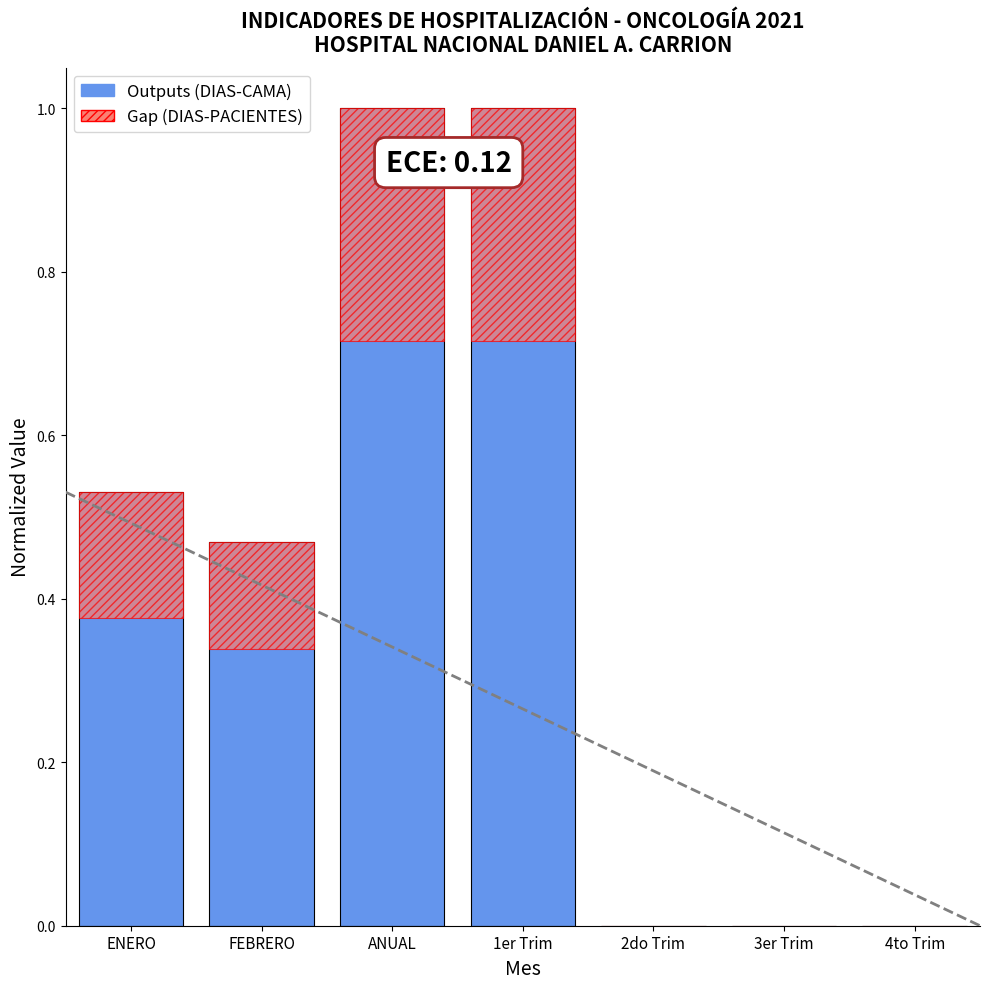

What is the ratio of the value at ANUAL to the value at 1er Trim?

1.0